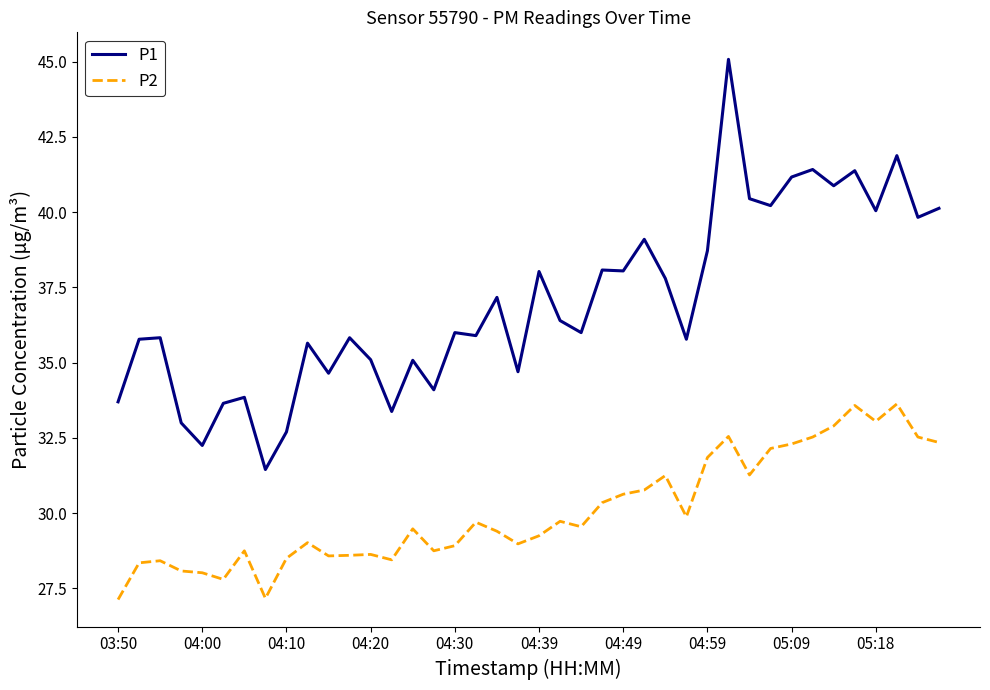

At how many categories does at least one series exceed 45?

1